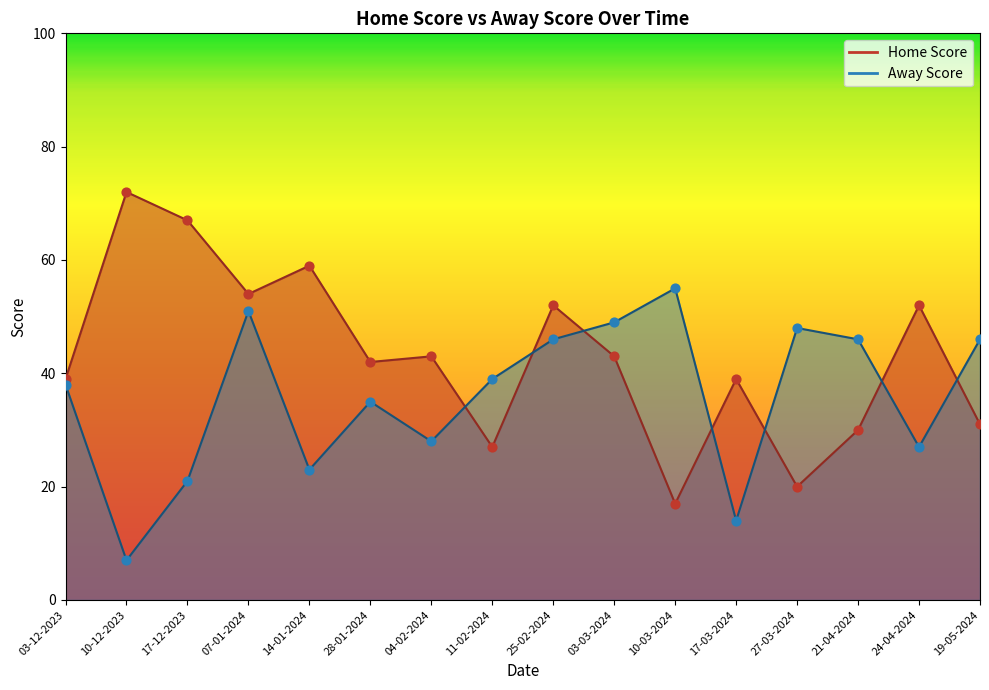

What is the total value across all series at 28-01-2024?

77